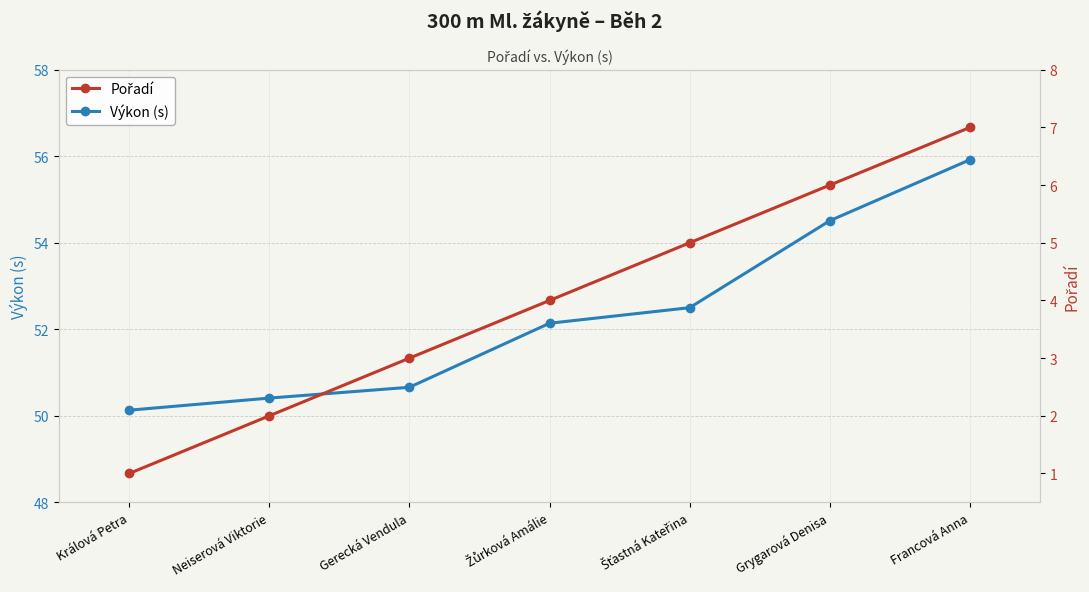

Reading right to left, list all the values displayed in this chart.

Výkon (s): Francová Anna=55.9	Grygarová Denisa=54.5	Šťastná Kateřina=52.5	Žůrková Amálie=52.1	Gerecká Vendula=50.7	Neiserová Viktorie=50.4	Králová Petra=50.1
Pořadí: Francová Anna=7.0	Grygarová Denisa=6.0	Šťastná Kateřina=5.0	Žůrková Amálie=4.0	Gerecká Vendula=3.0	Neiserová Viktorie=2.0	Králová Petra=1.0